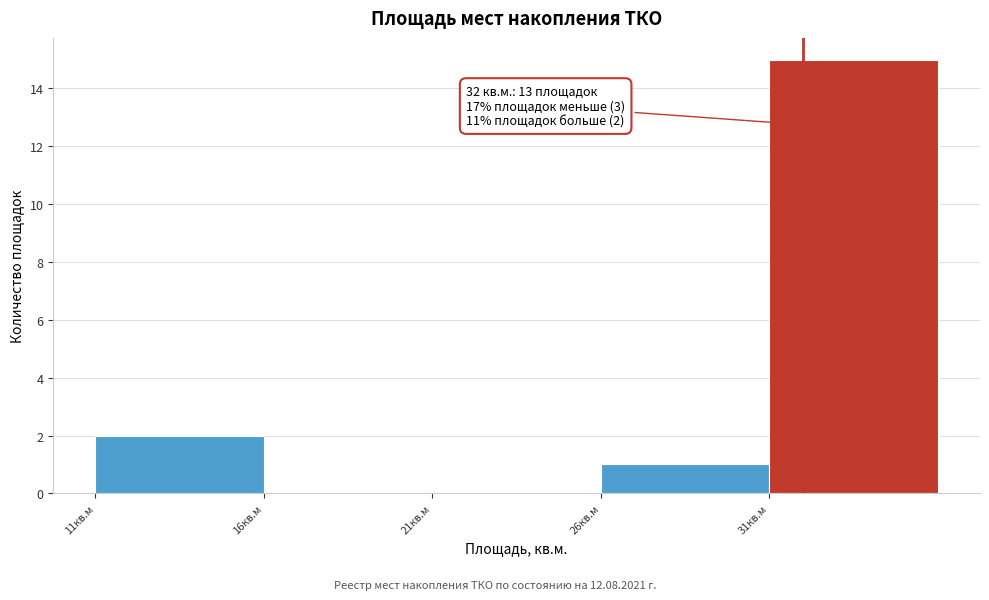

Which range on the x-axis has the tallest bar?

31 to 36